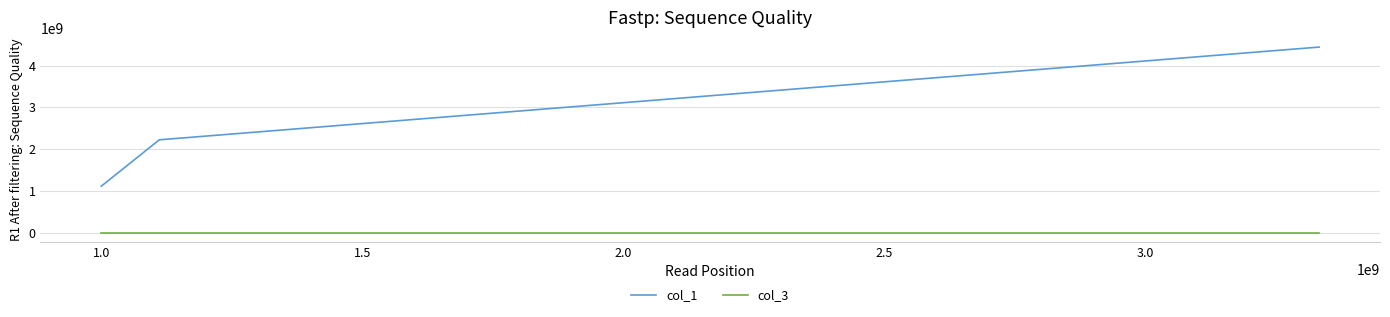

True or false: col_1 has more than 2 points higher than both neighbors.

False